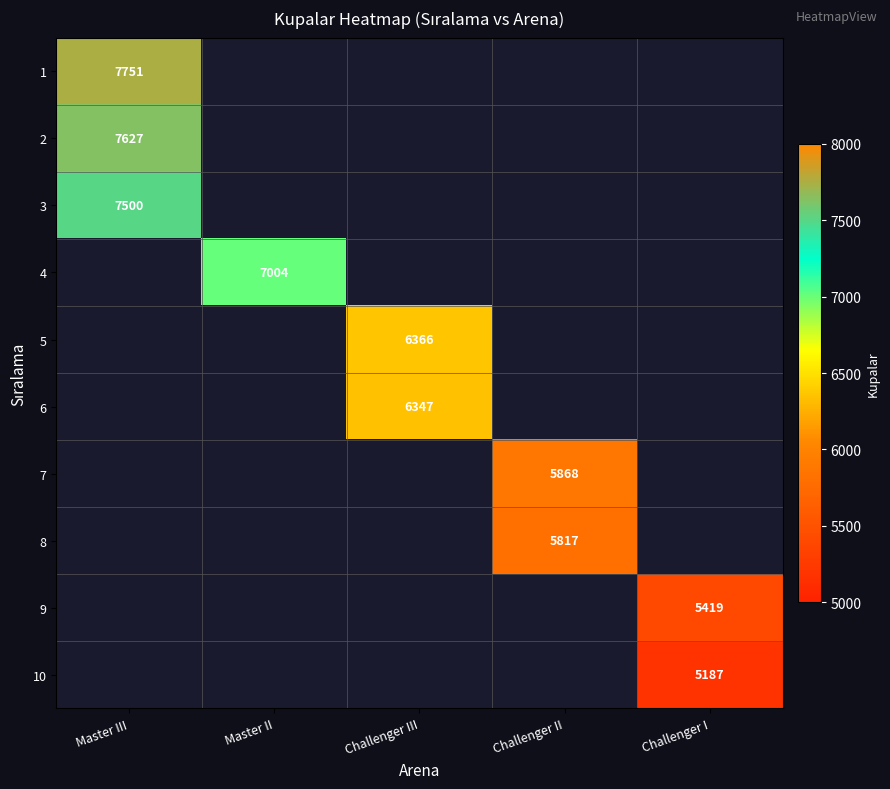

At which category does the chart reach its peak across all series?

Master III